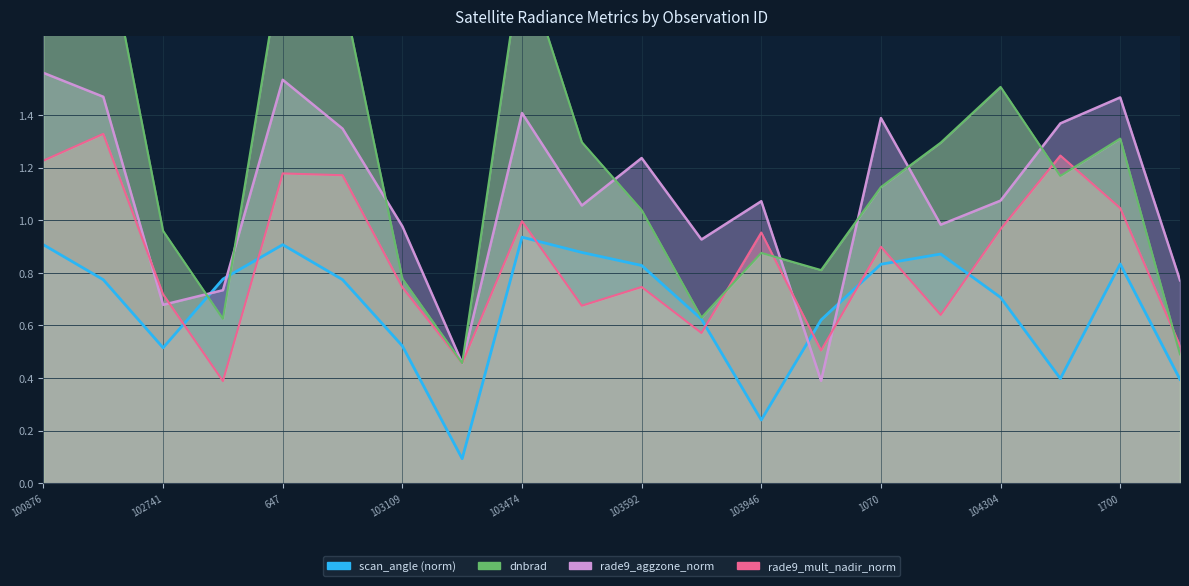

Rank the categories by scan_angle value from highest to lowest.

103474, 647, 100876, 103583, 104186, 1700, 1070, 103592, 102861, 102989, 101003, 104304, 926, 104062, 103109, 102741, 104422, 107945, 103946, 103227